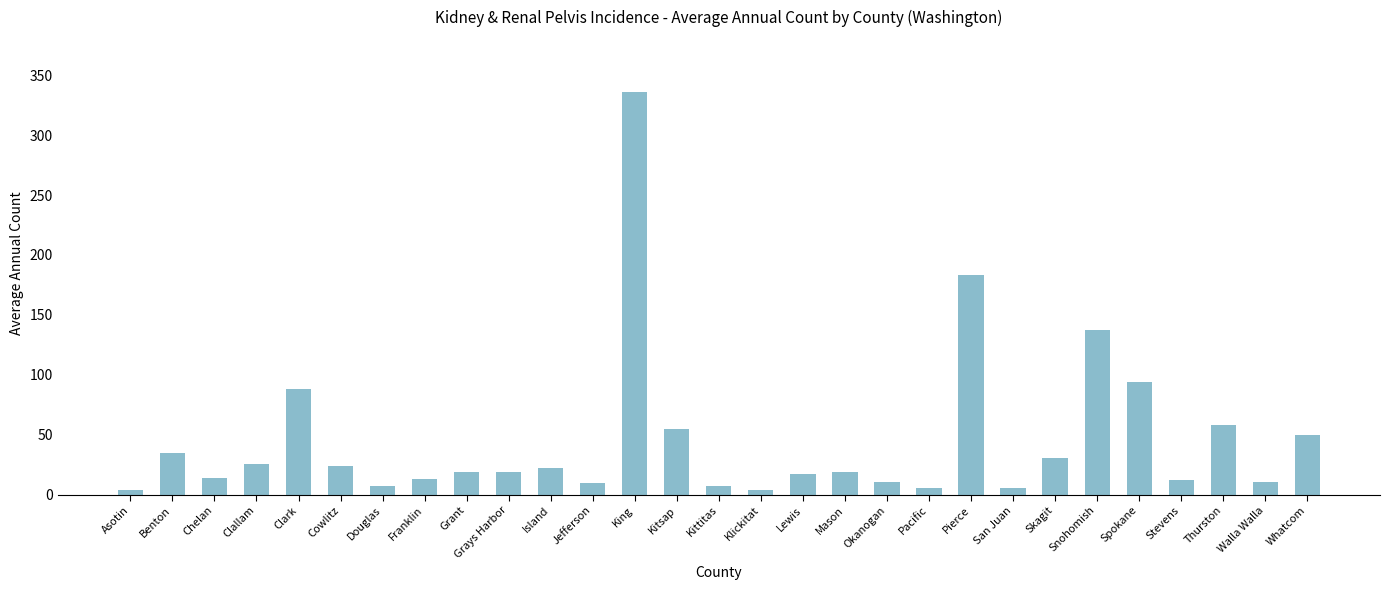

What is the maximum value shown in the chart?

336